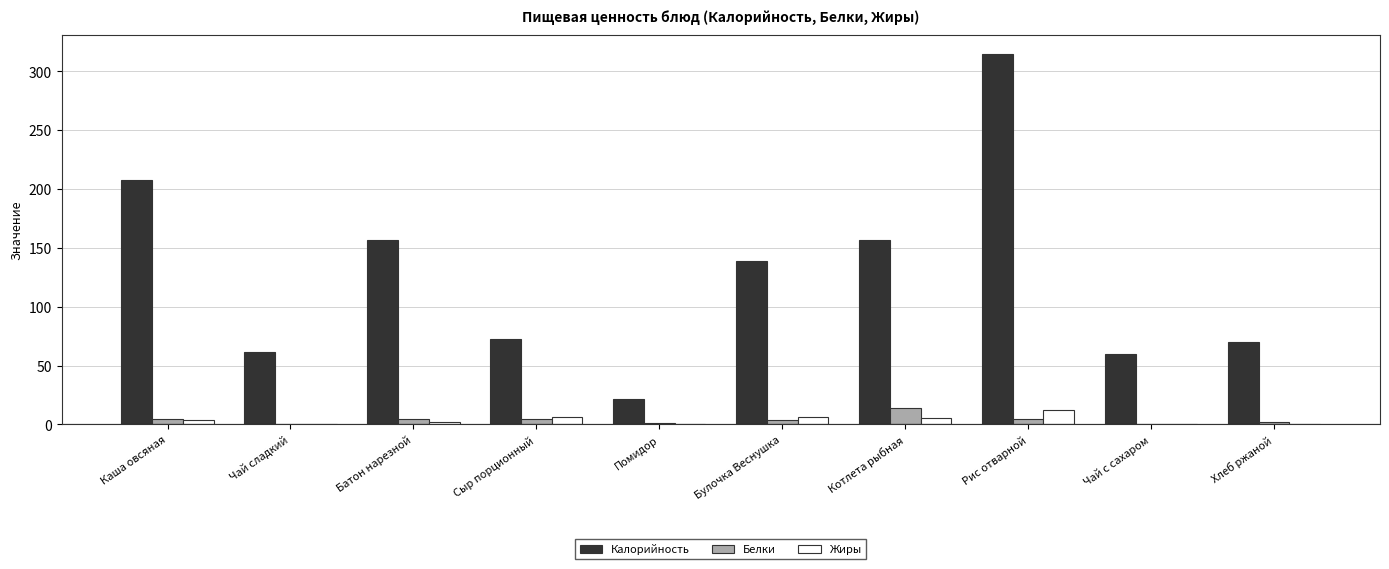

At which label is Калорийность closest to 168?

Батон нарезной